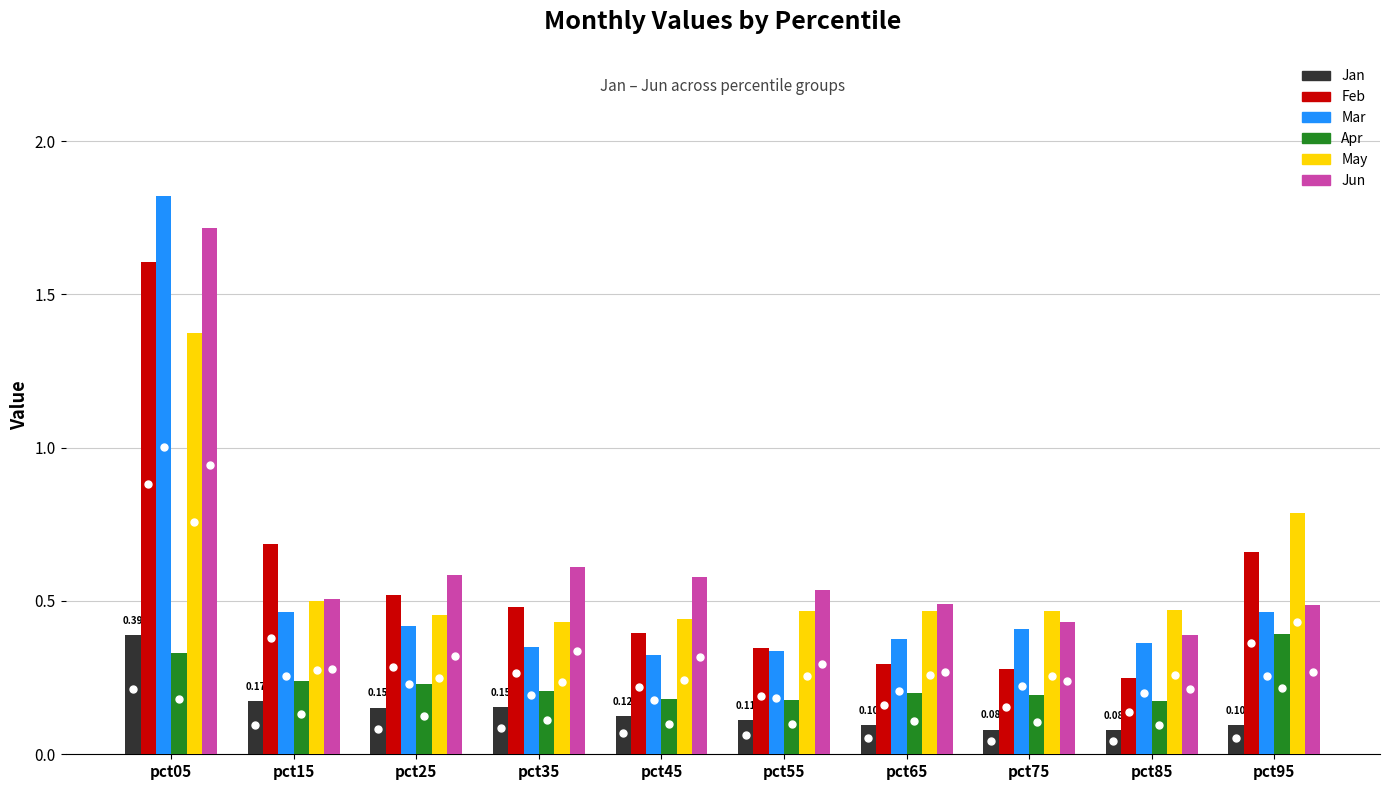

Which series has the largest range (max minus min)?

Mar